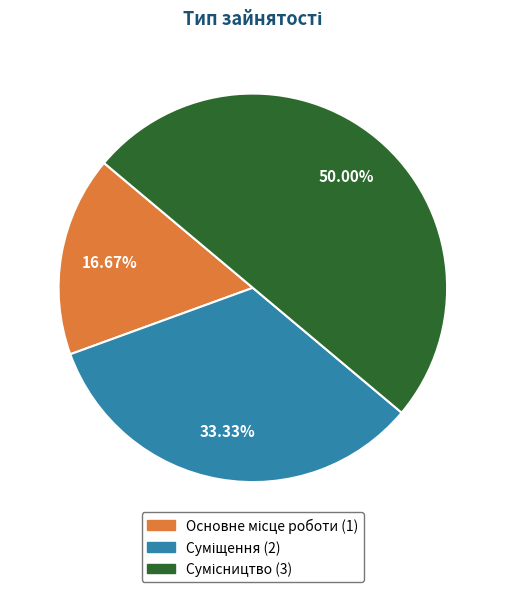

Count the number of slices in the pie.

3